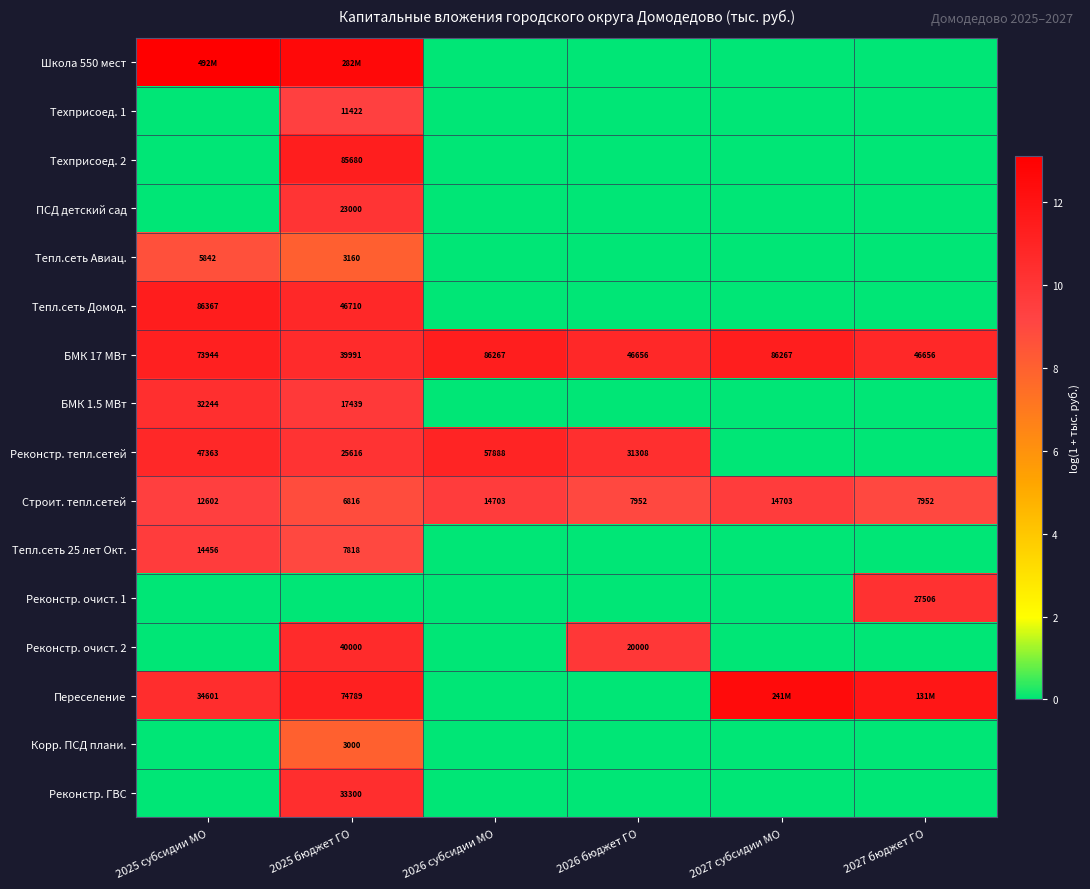

The Техприсоед. 2 series shows 3.9 at 2025 субсидии МО. True or false?

False